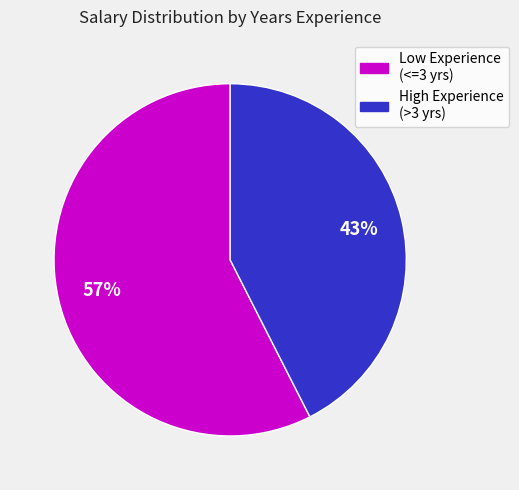

To the nearest percent, what is the average slice percentage?

50%